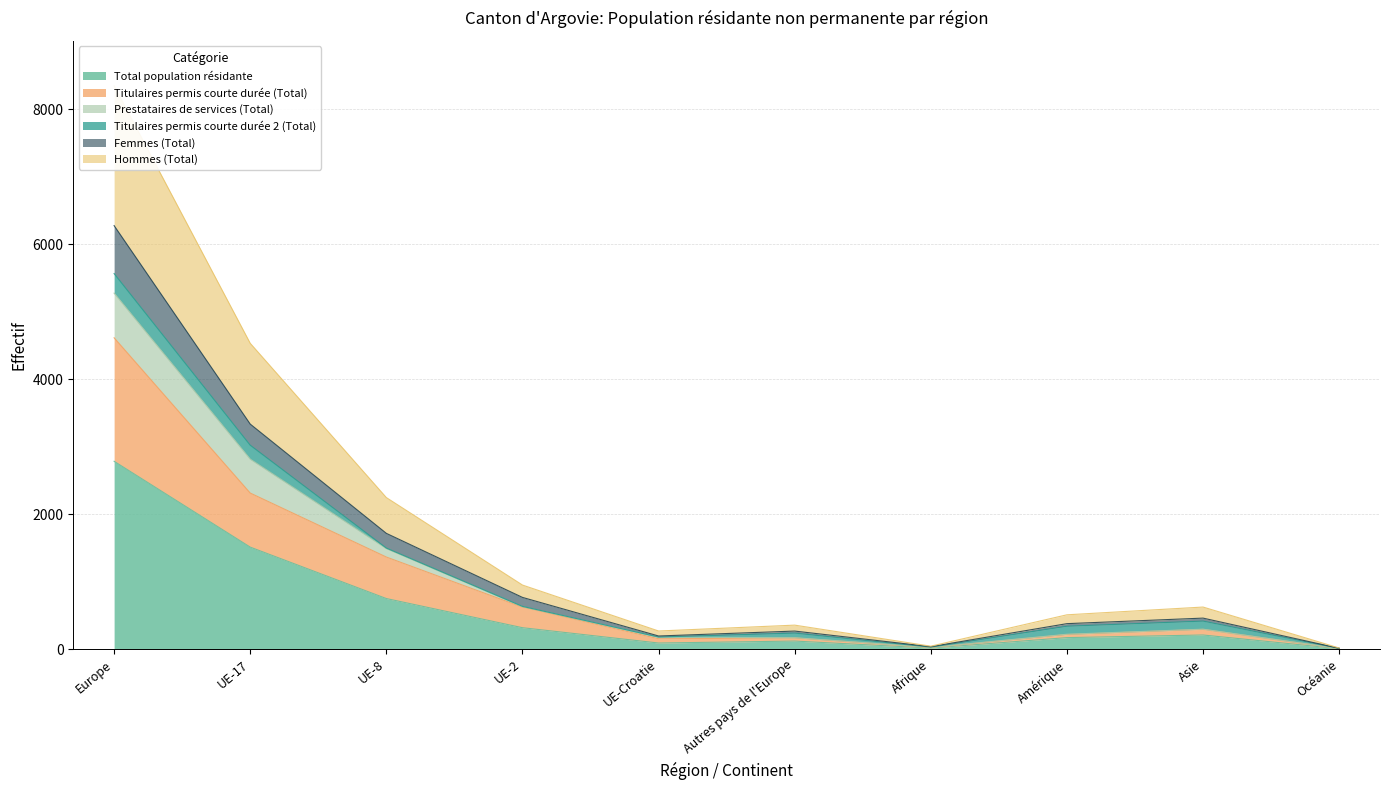

Where is Total population résidante nearest to the value 1393?

UE-17